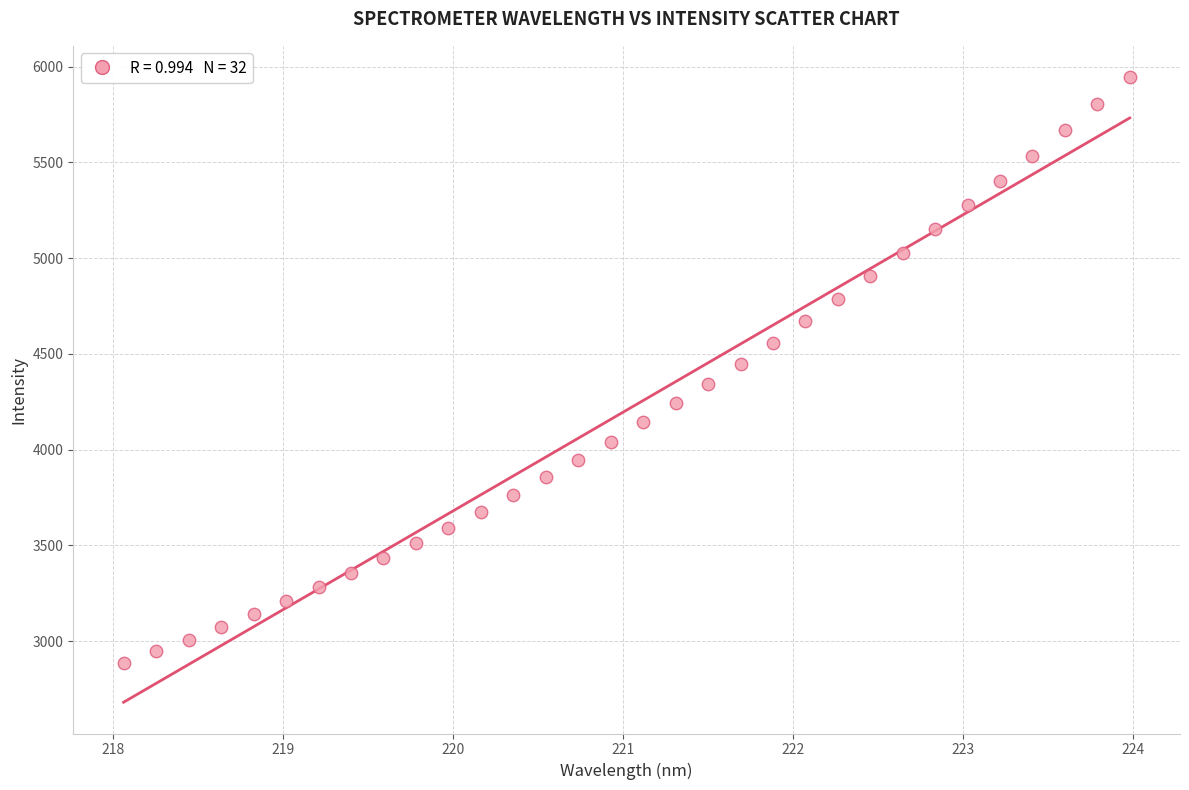

What is the range of X values (max minus min)?

5.9